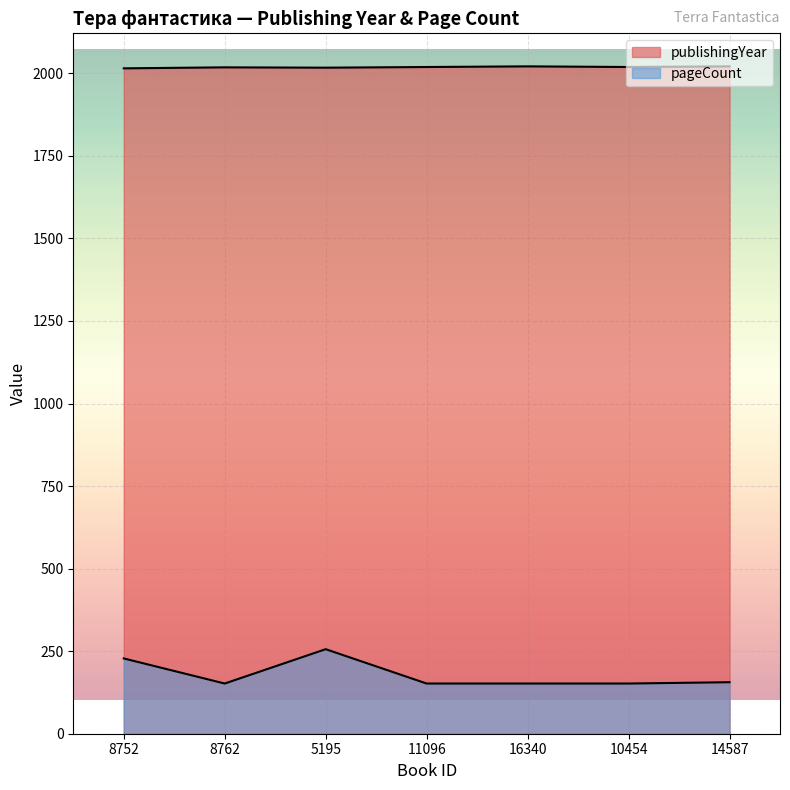

Reading right to left, extract all data points from this chart.

publishingYear: 2021	2019	2021	2019	2017	2018	2015
pageCount: 156	152	152	152	256	152	228